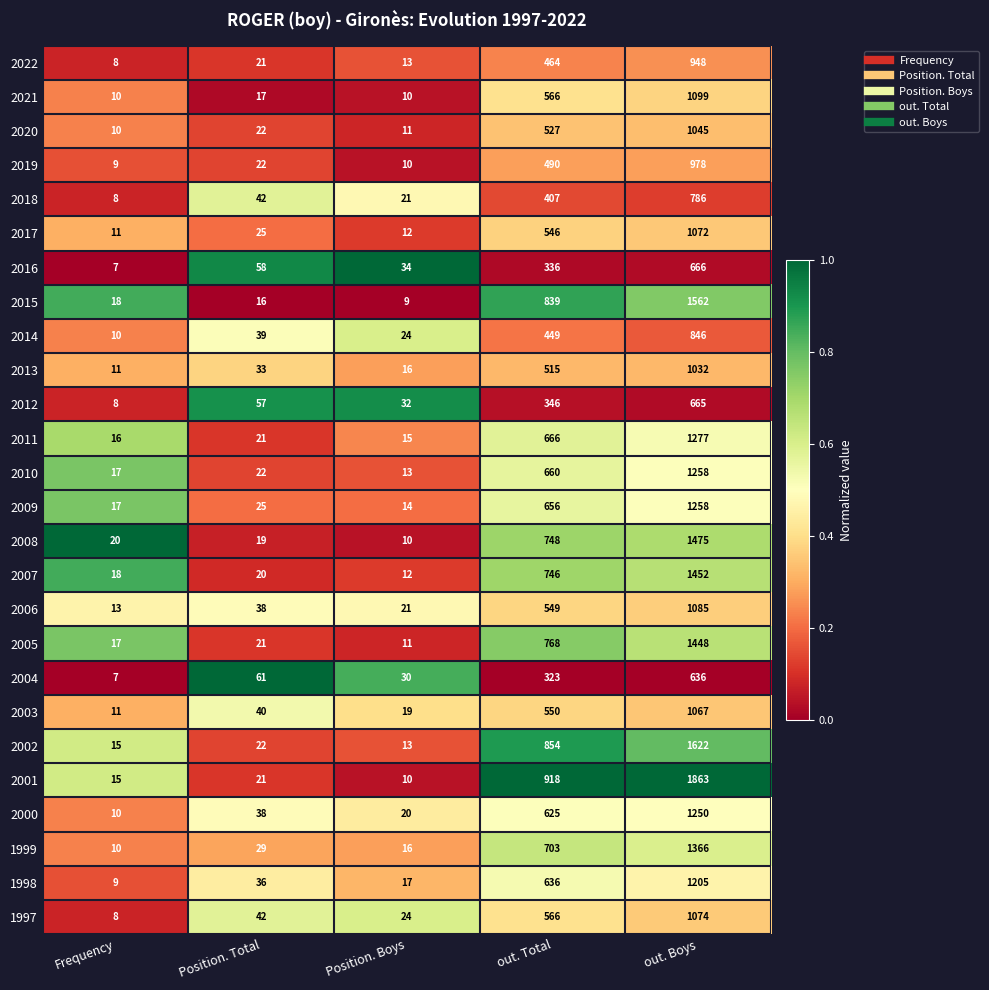

How many data points in 2018 are less than 42?

2